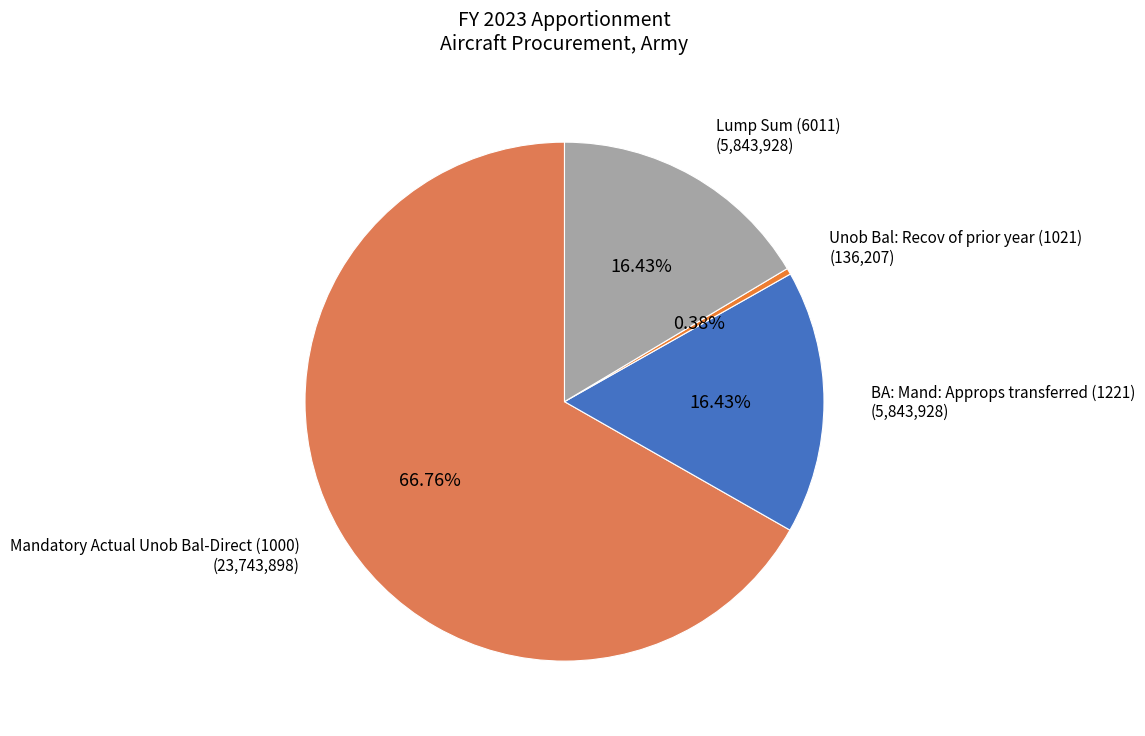

To the nearest percent, what is the average slice percentage?

25%